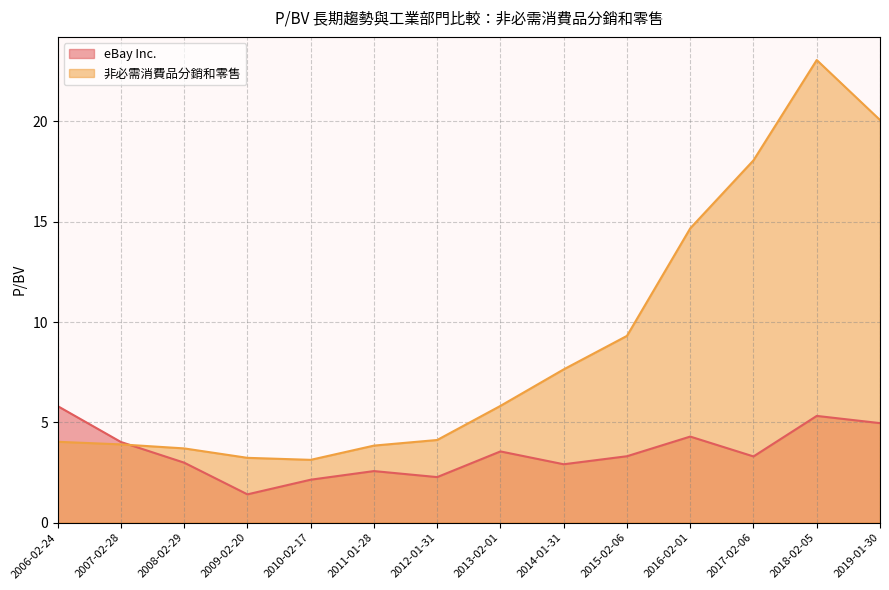

List the series in order of their peak value, lowest first.

eBay Inc., 非必需消費品分銷和零售